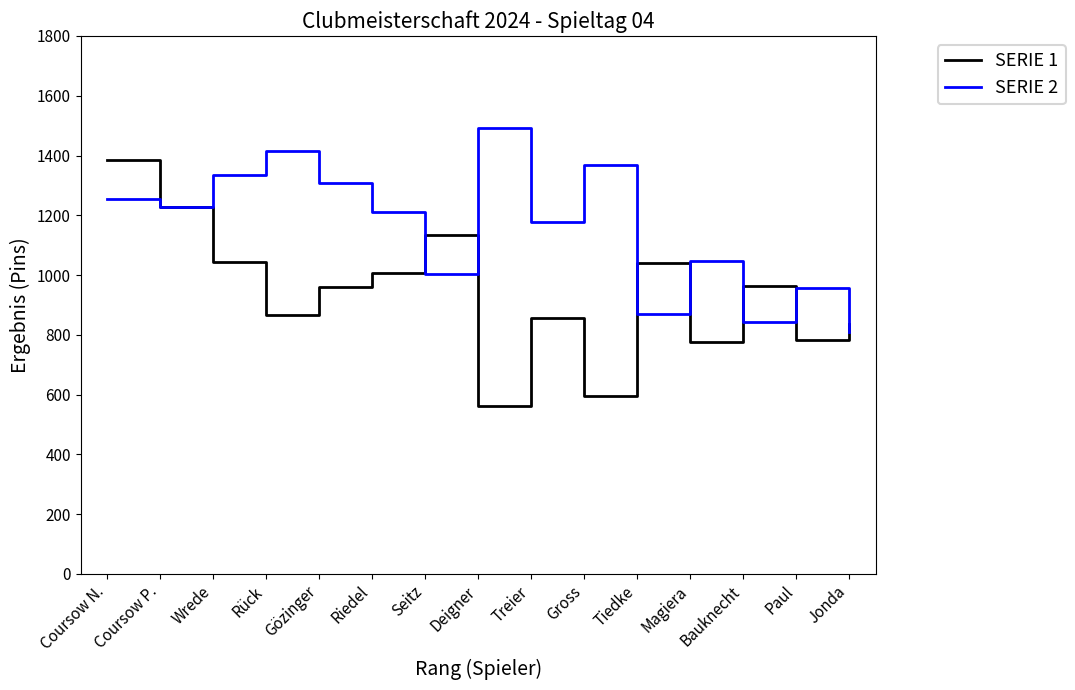

What position from the right is Paul?

2